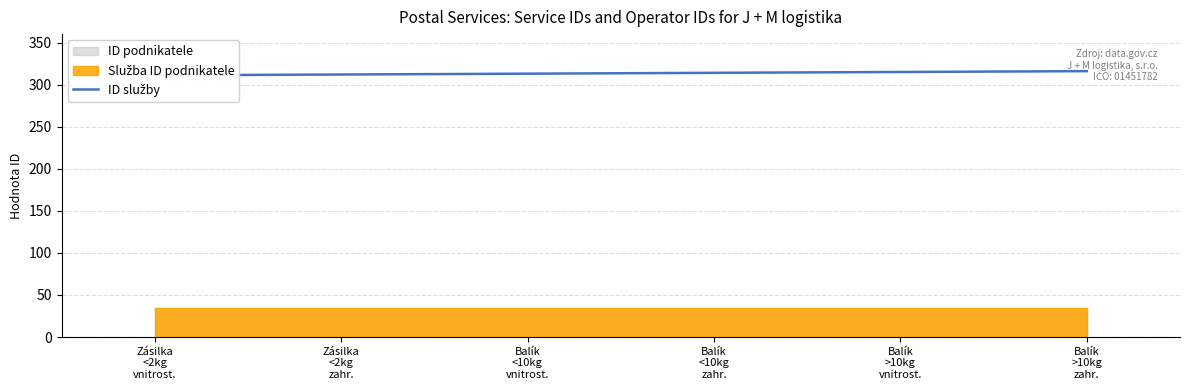

What position from the right is Balík
<10kg
zahr.?

3